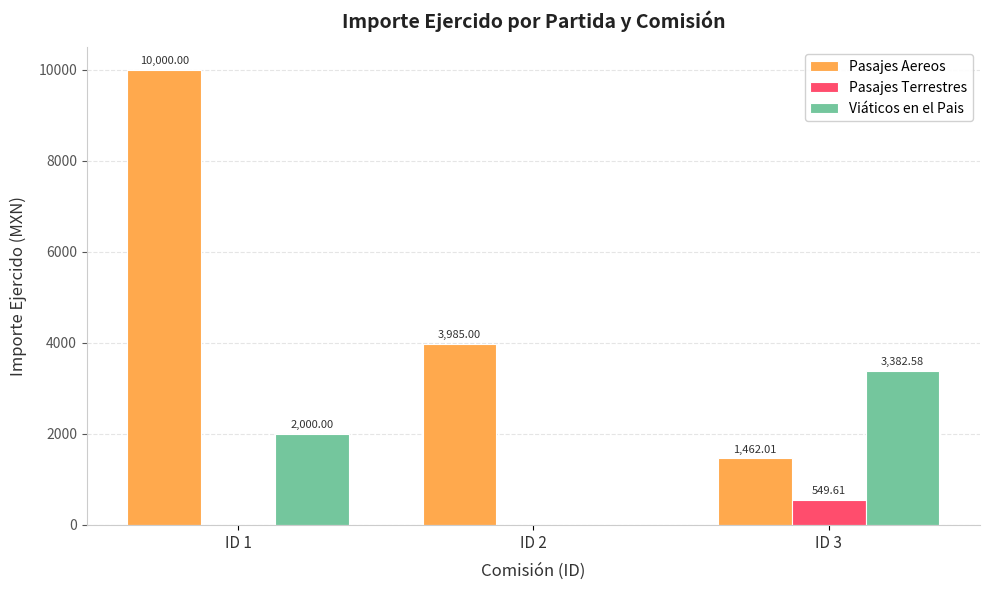

Which series has the largest total across all categories?

Pasajes Aereos